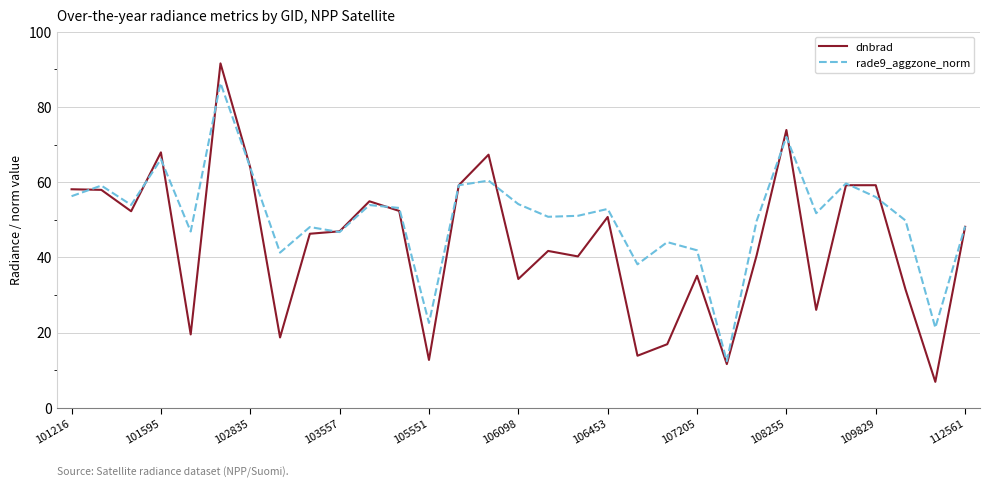

What is the highest value of the rade9_aggzone_norm series?

86.3